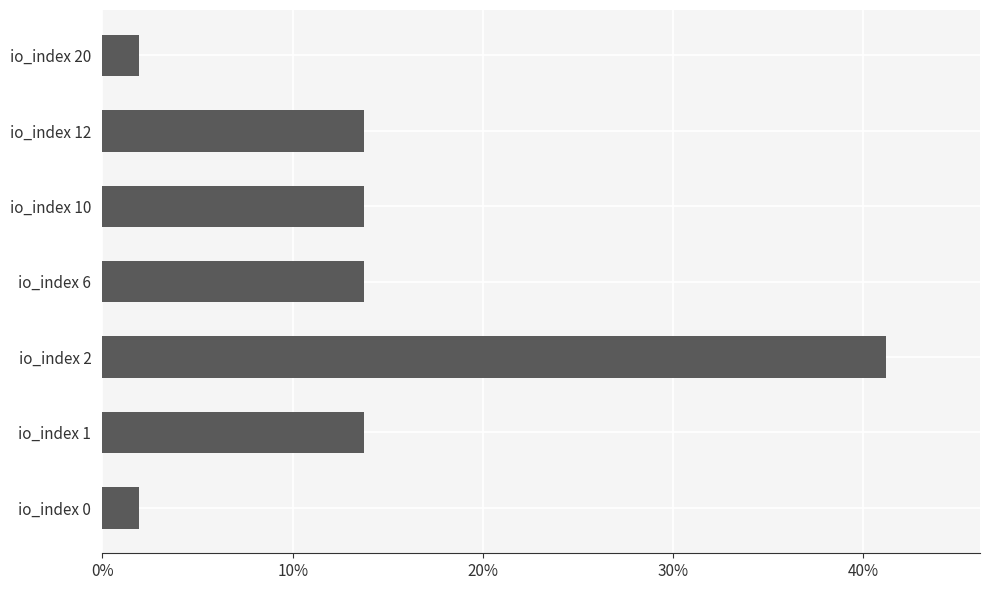

What is the greatest value displayed?

41.2